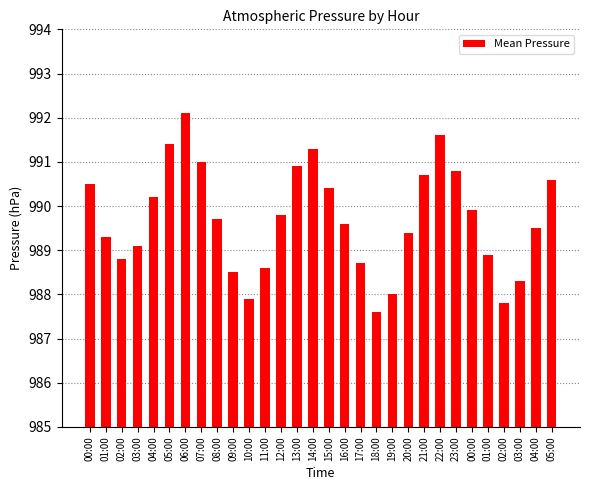

Where is the data nearest to the value 989?

03:00